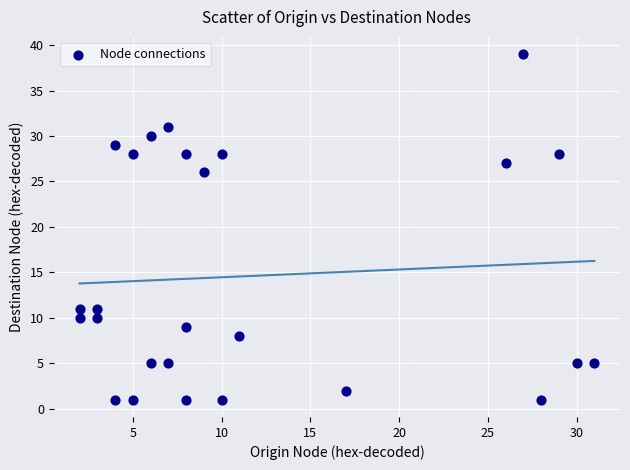

What is the range of X values (max minus min)?

29